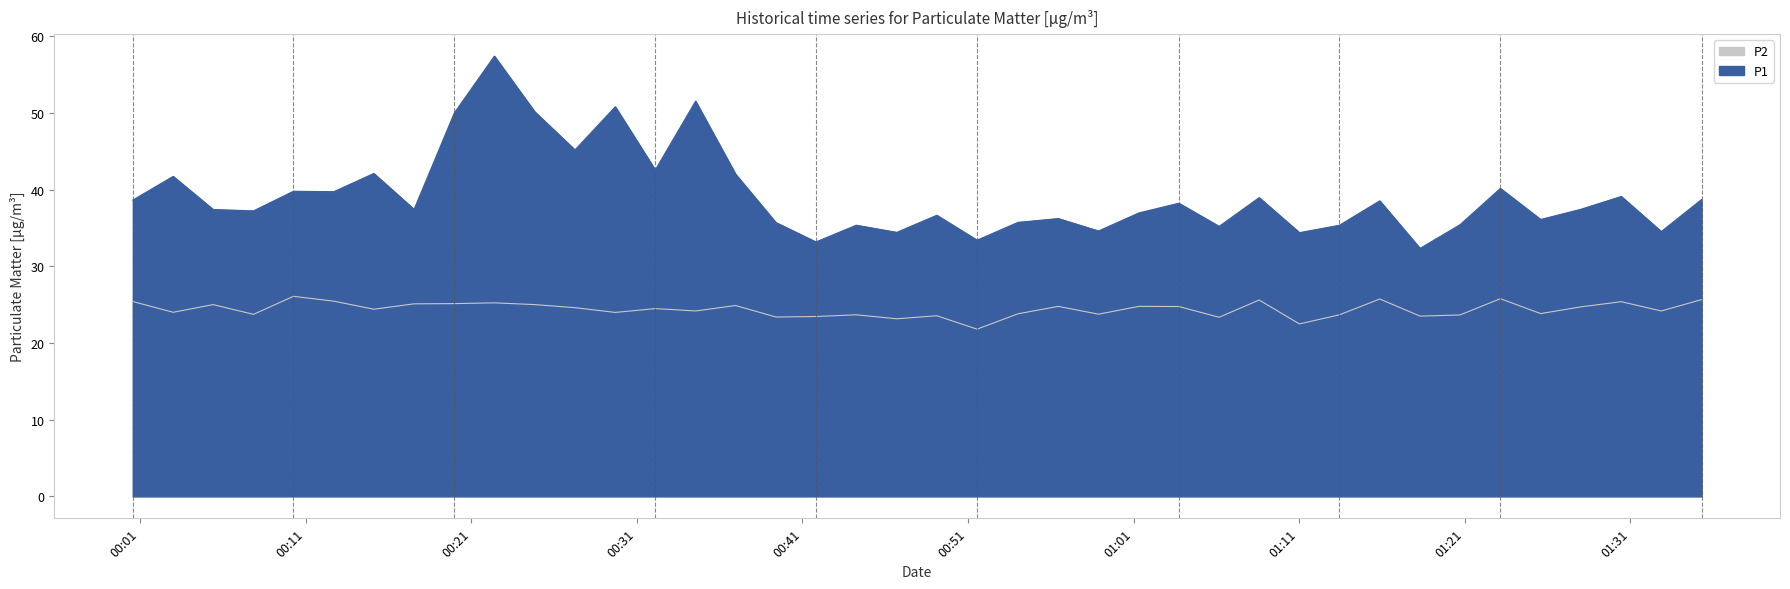

Which series has the largest total across all categories?

P1